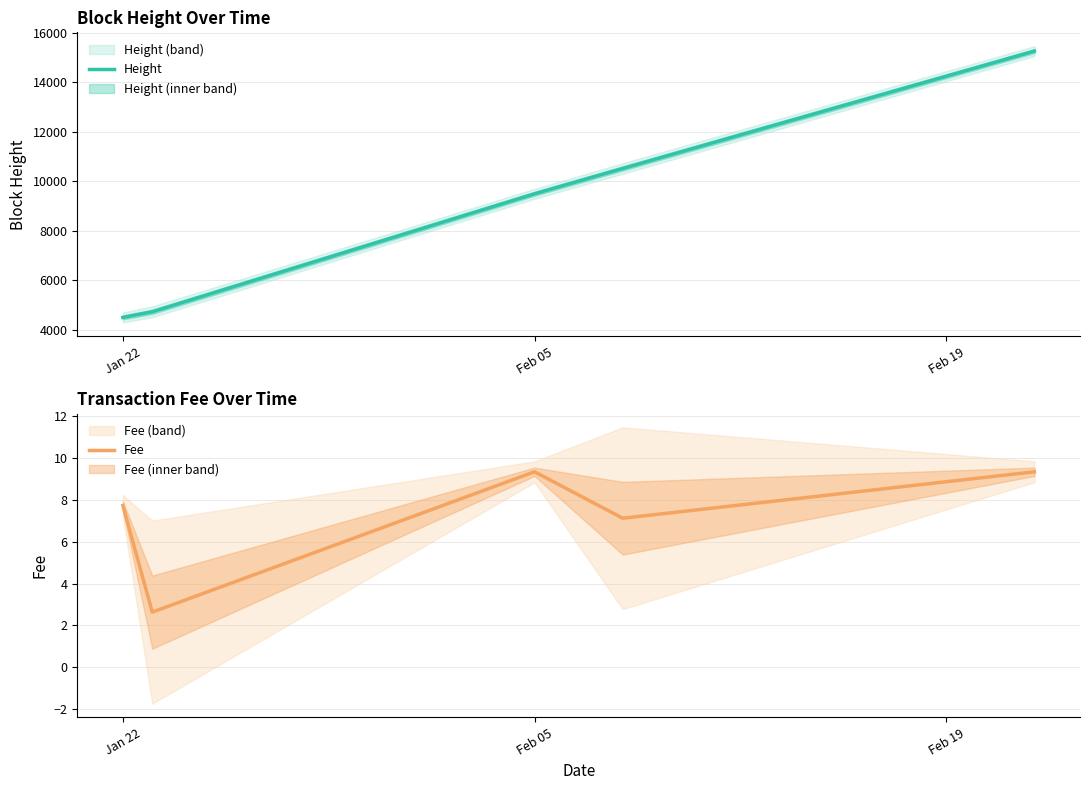

True or false: Height has a value of 2824.5 at Jan 22.

False